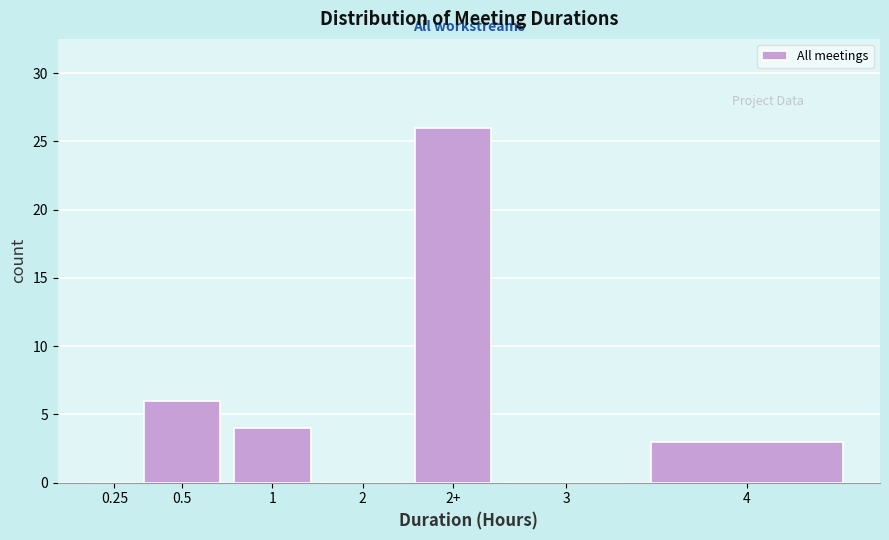

Reading right to left, what are all the values shown in this chart?

4=3	3=0	2+=26	2=0	1=4	0.5=6	0.25=0